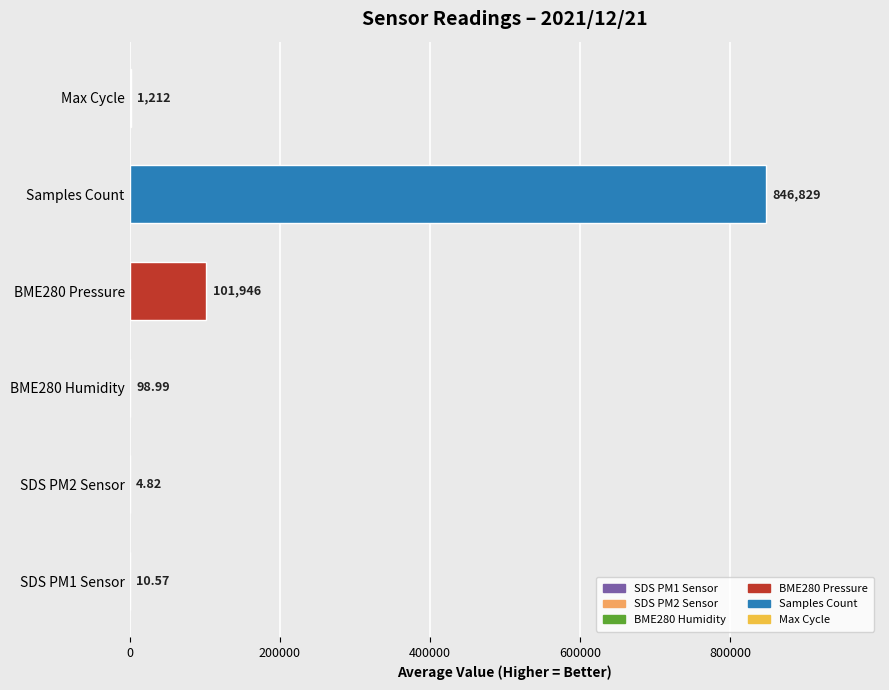

What is the change in value from SDS PM1 Sensor to BME280 Pressure?

+101935.0